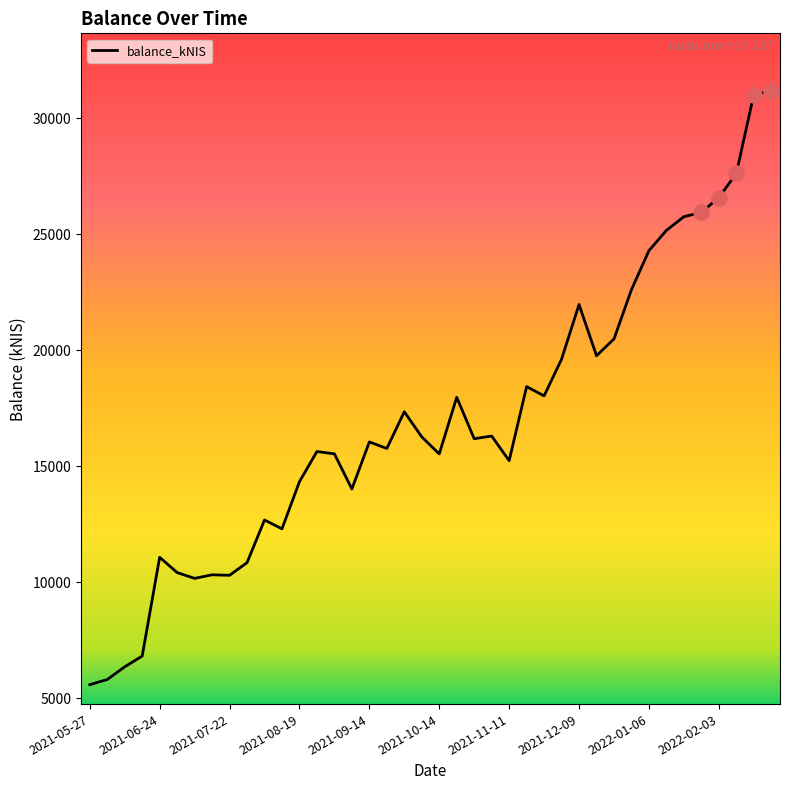

What is the difference between the maximum and minimum values?

25593.8